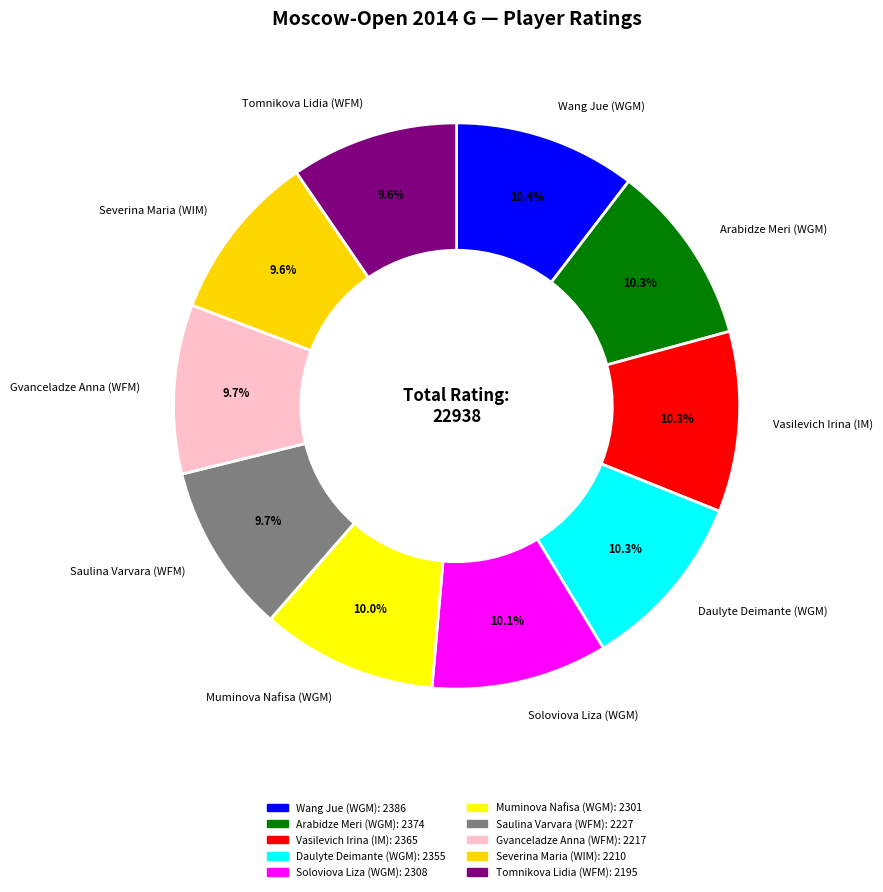

To the nearest percent, what percentage of the pie is Vasilevich Irina (IM)?

10%